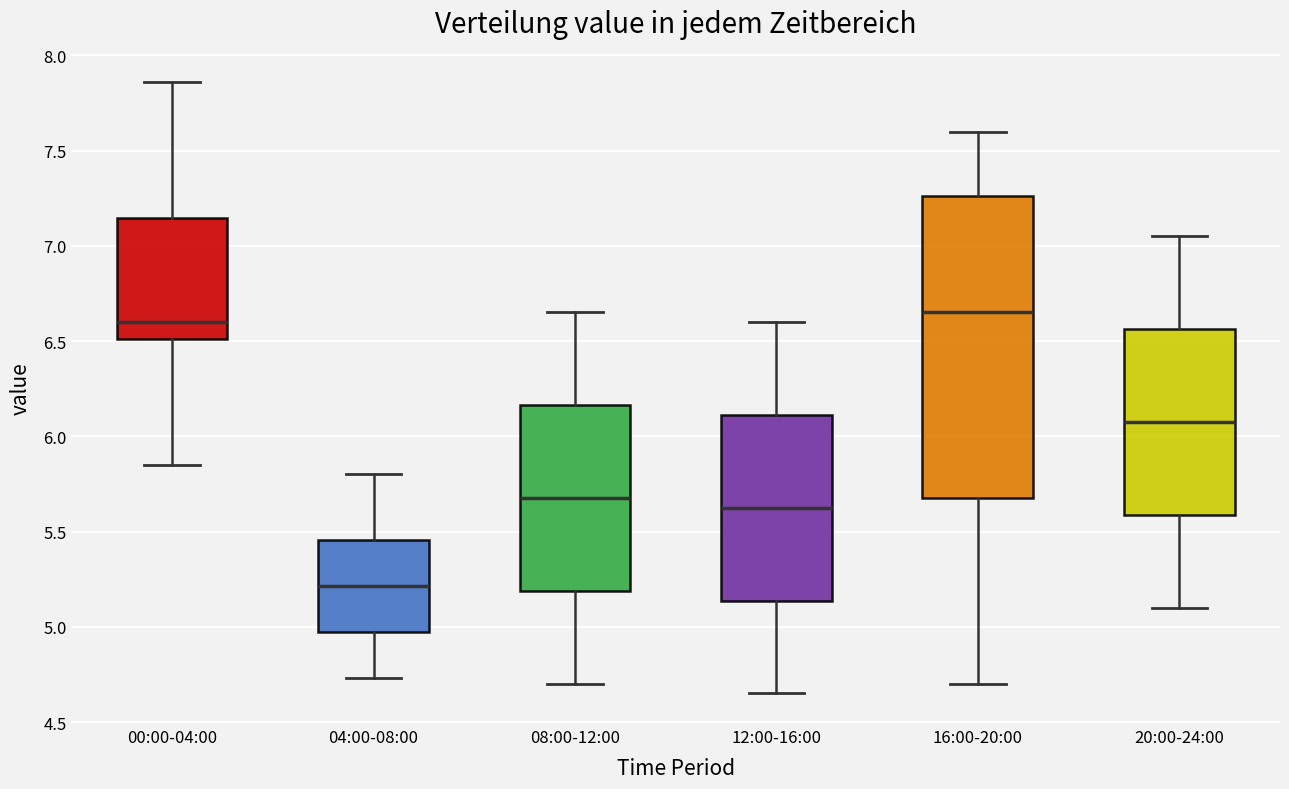

Where does the upper whisker of the box for 08:00-12:00 end on the y-axis? The values are not printed on the chart, so give them approximately, as read against the axis.

6.65